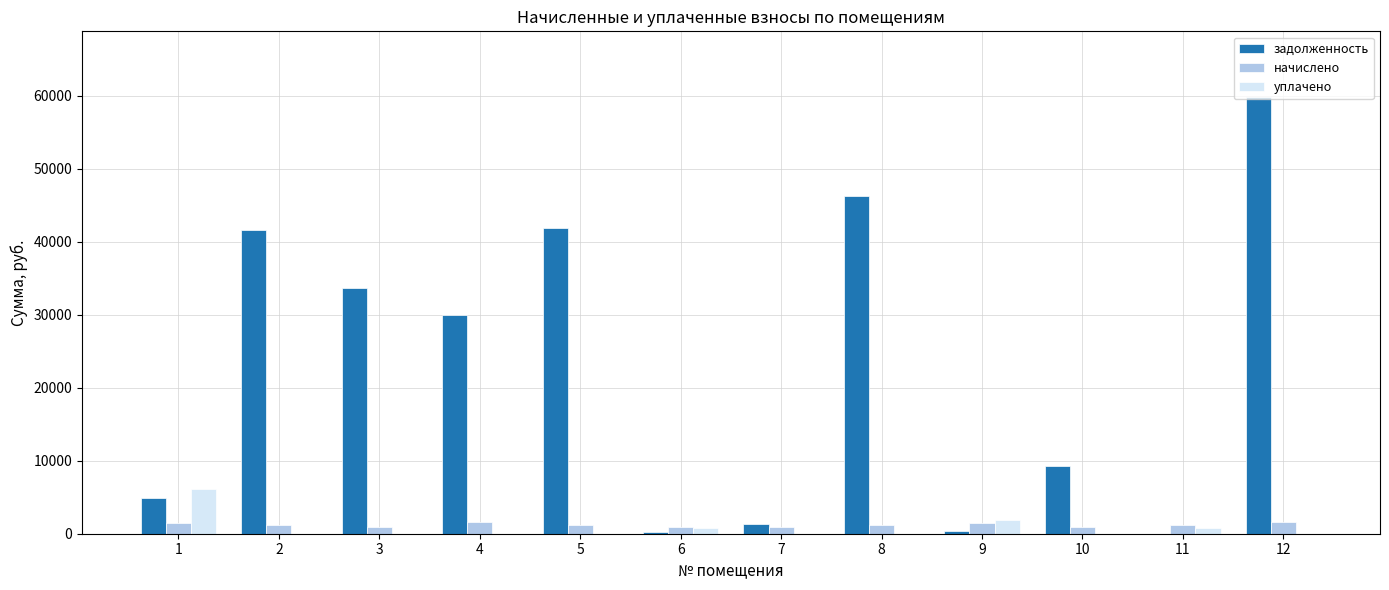

Between 8 and 12, which series saw the biggest shift?

задолженность